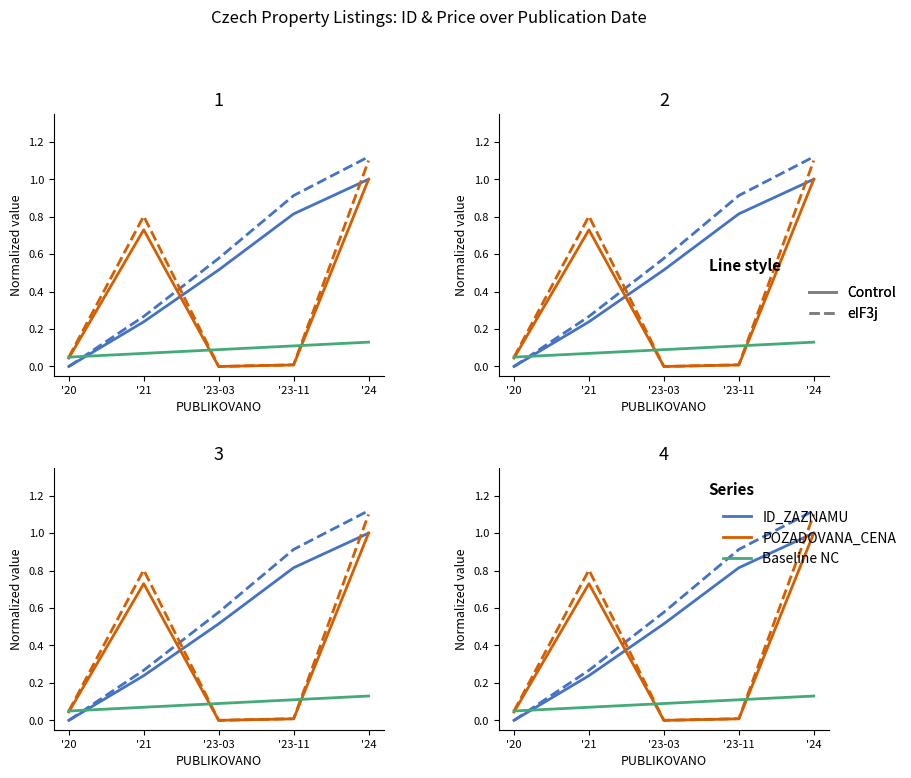

Is the value of ID_ZAZNAMU (solid) at '23-11 greater than the value of Baseline NC at '21?

Yes